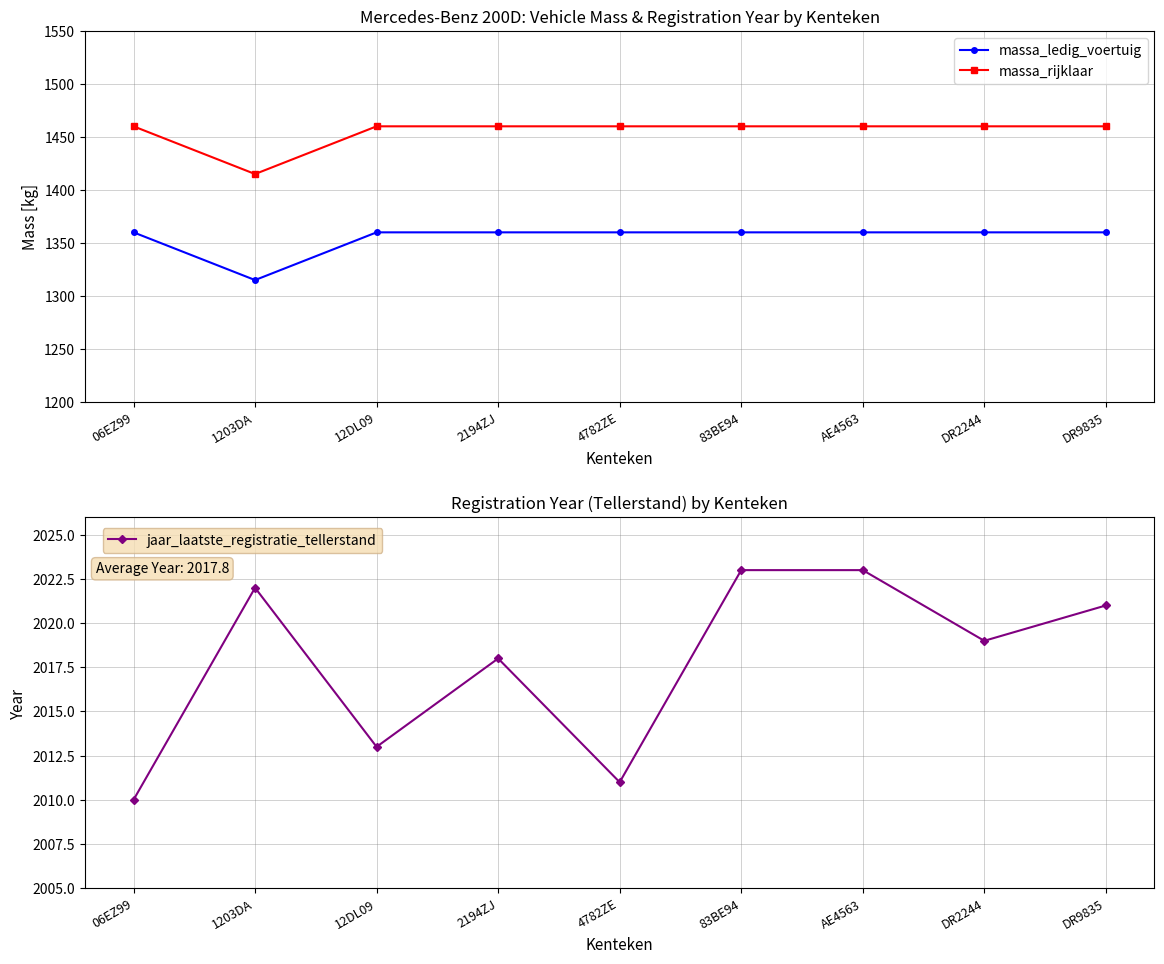

How many data points in massa_ledig_voertuig are less than 1360?

1